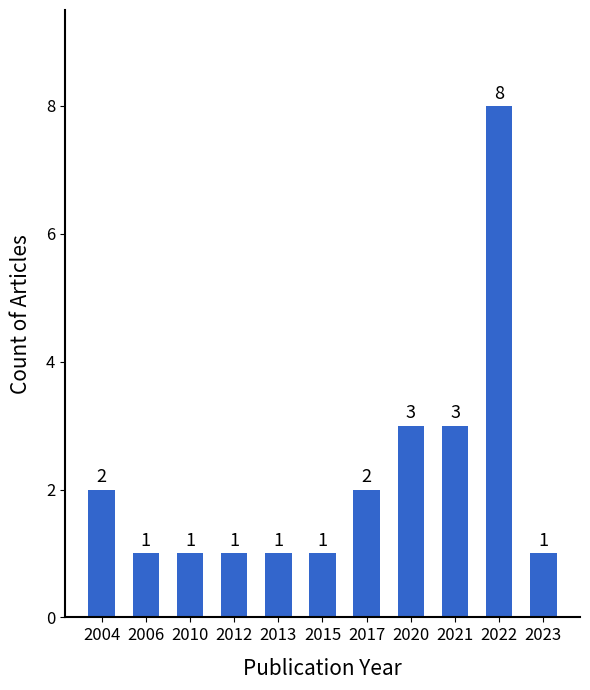

Reading right to left, extract all data points from this chart.

1	8	3	3	2	1	1	1	1	1	2